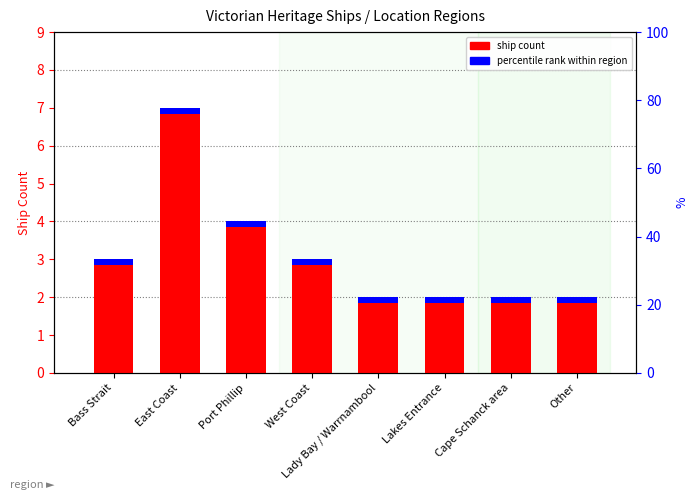

What is the value of the 6th bar from the left?

2